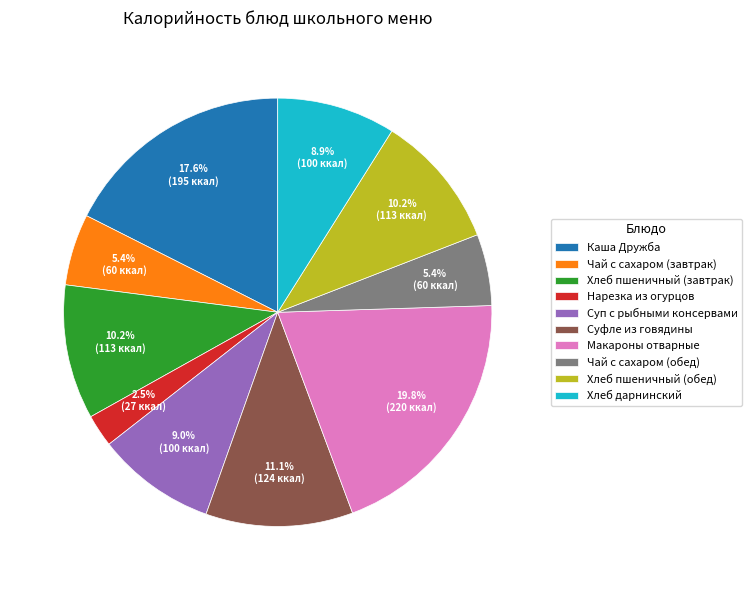

Does any single category account for the majority?

No